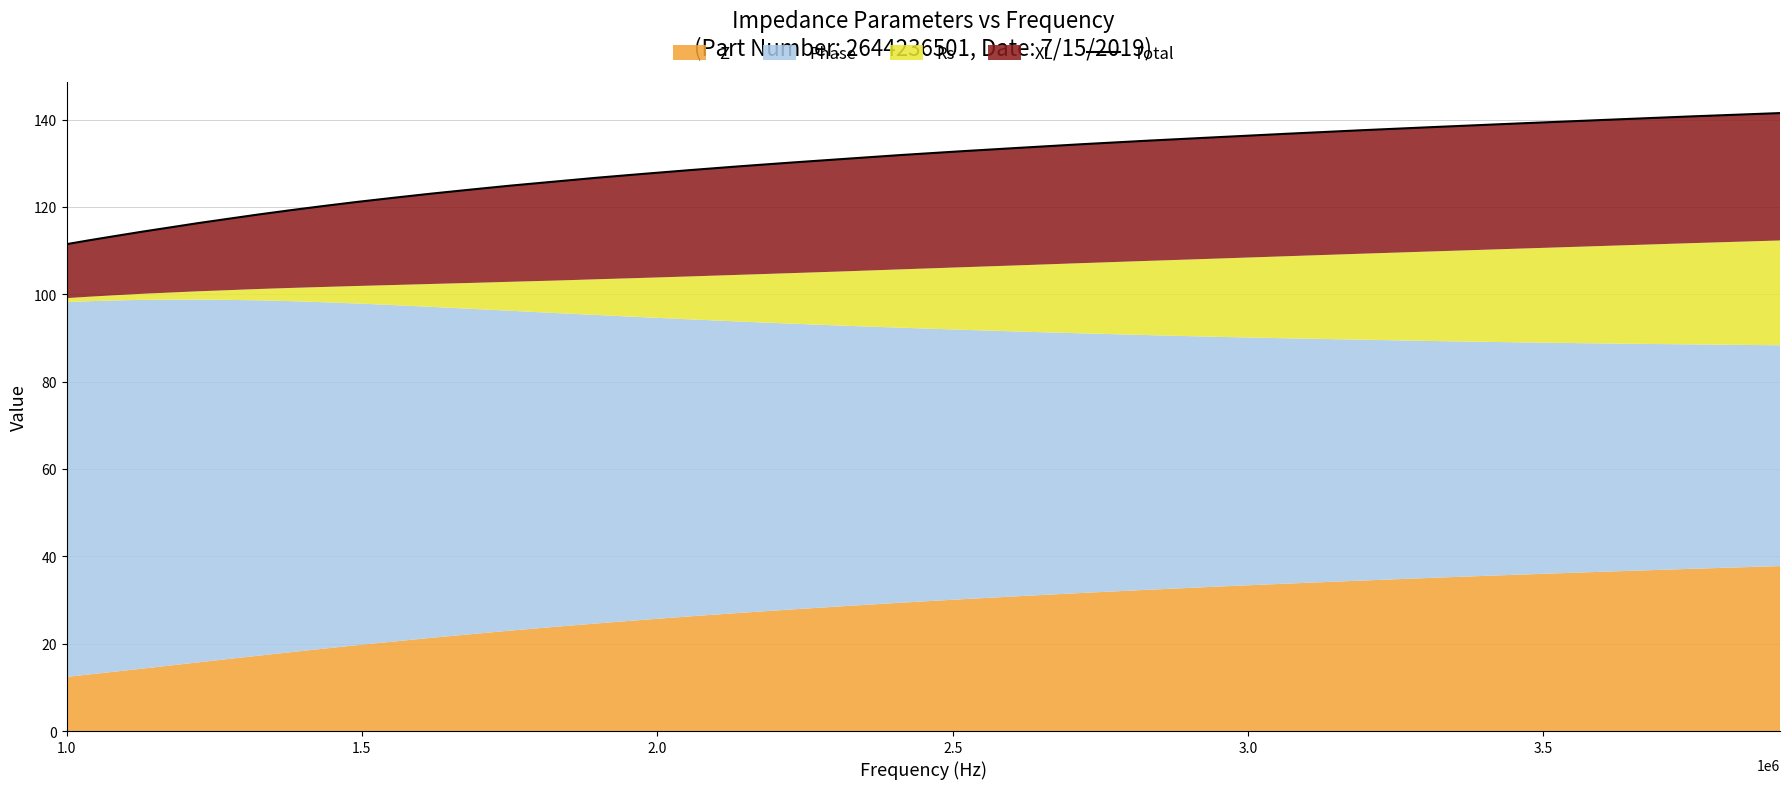

What is the difference between the maximum and minimum values?

30.0